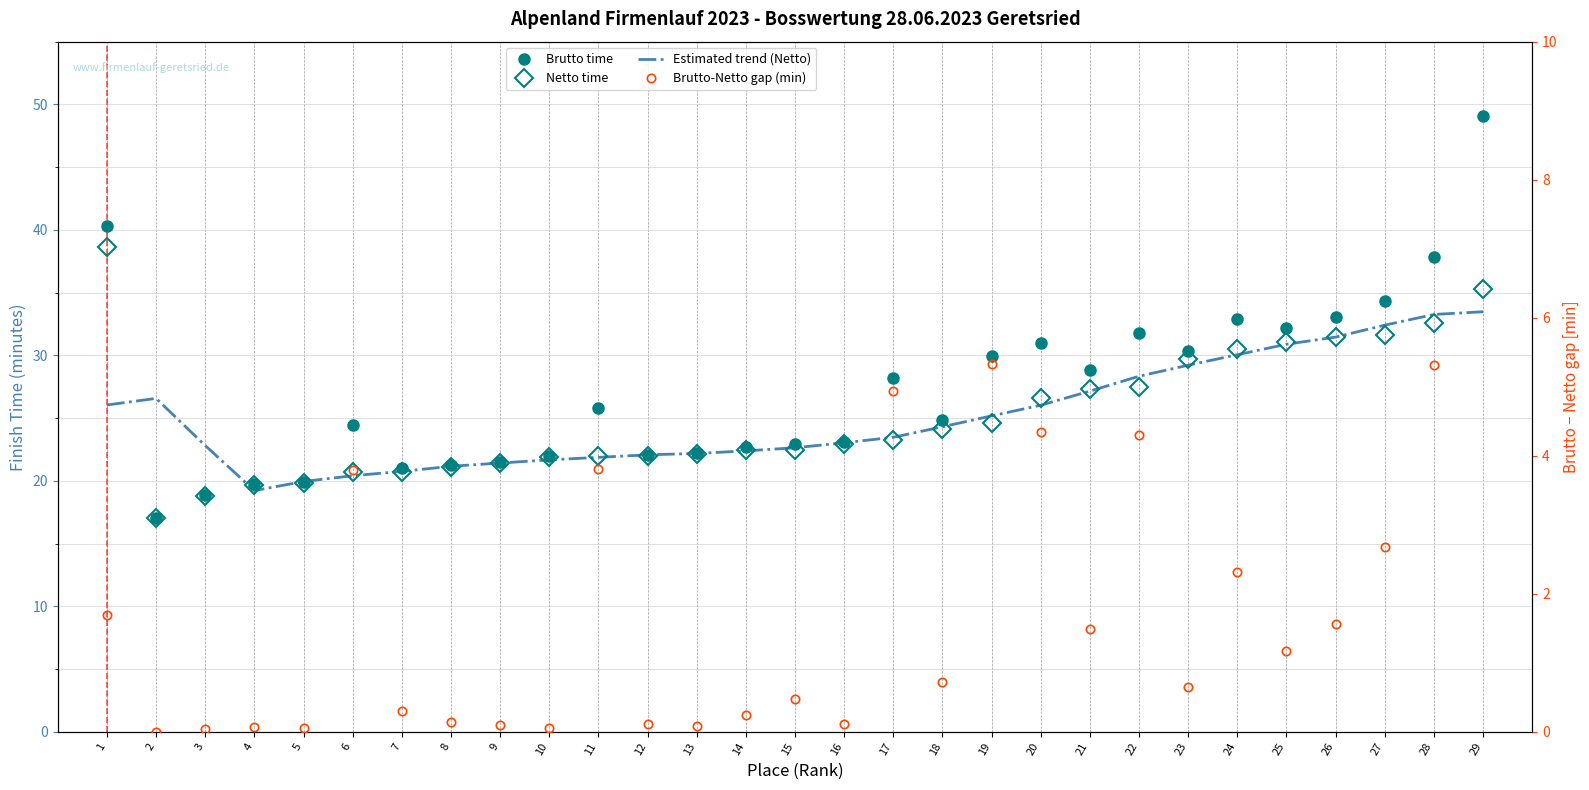

What is the sum of the Estimated trend (Netto) values at 6 and 11?

42.3